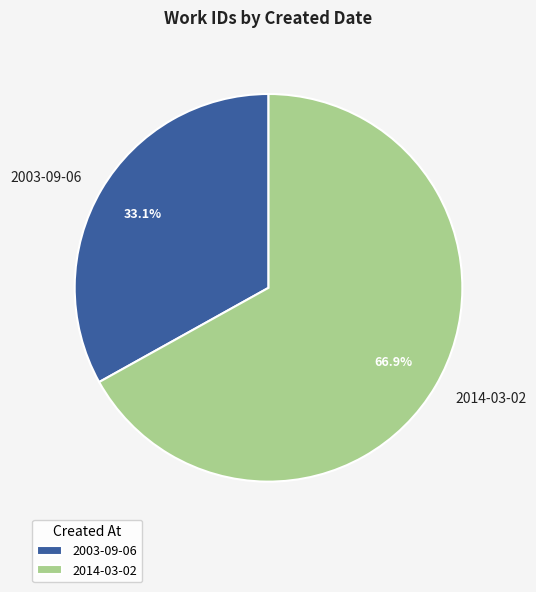

Between 2003-09-06 and 2014-03-02, which is larger?

2014-03-02